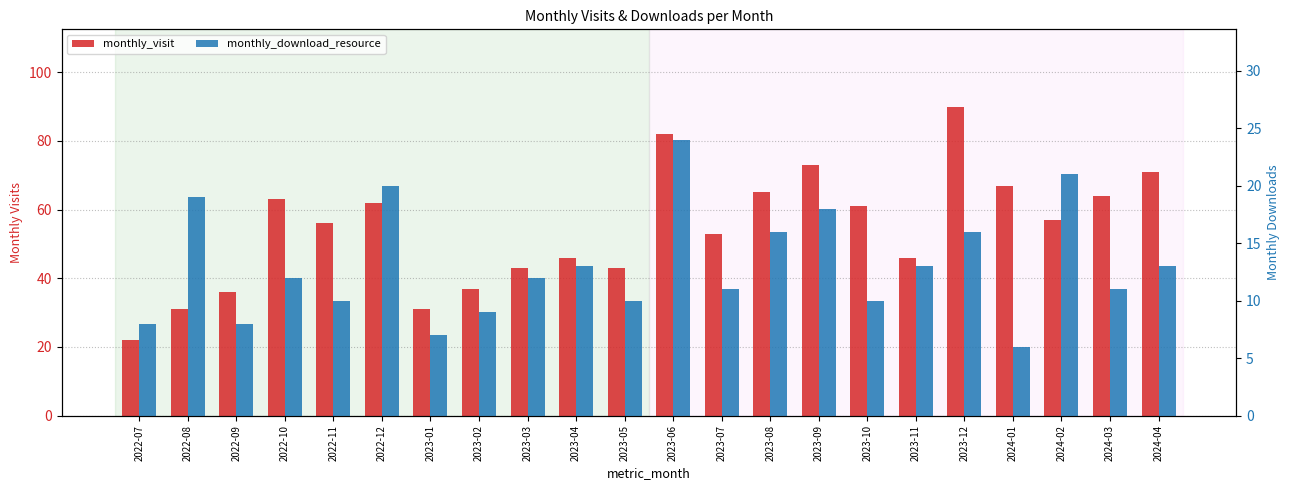

What position from the left is 2023-09?

15